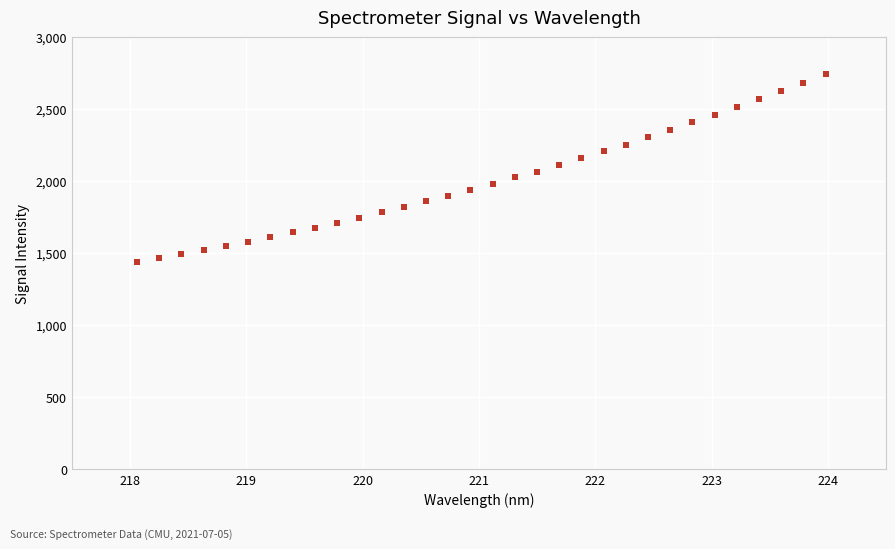

What is the range of X values (max minus min)?

5.9